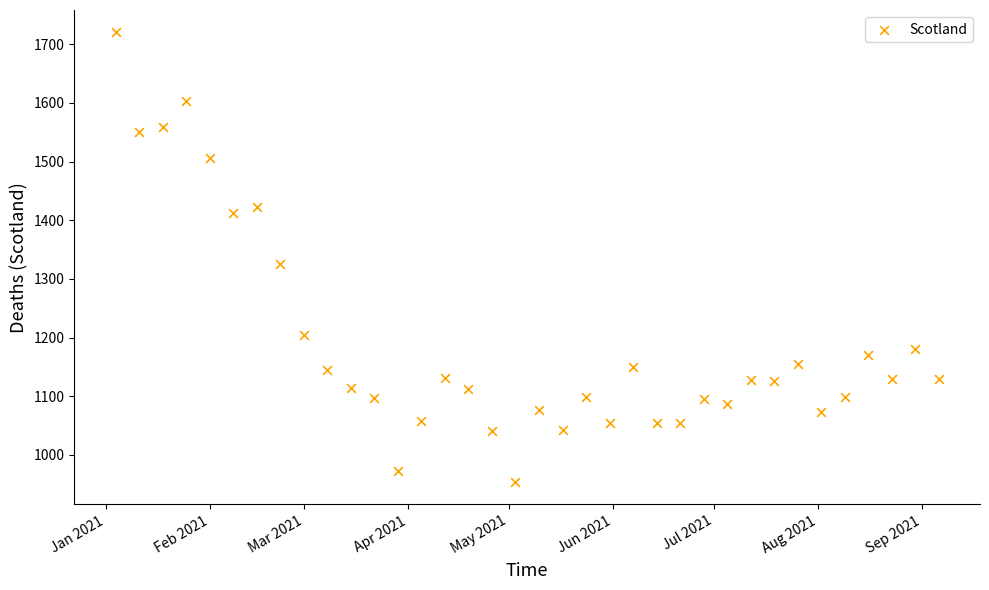

What is the range of X values (max minus min)?

245